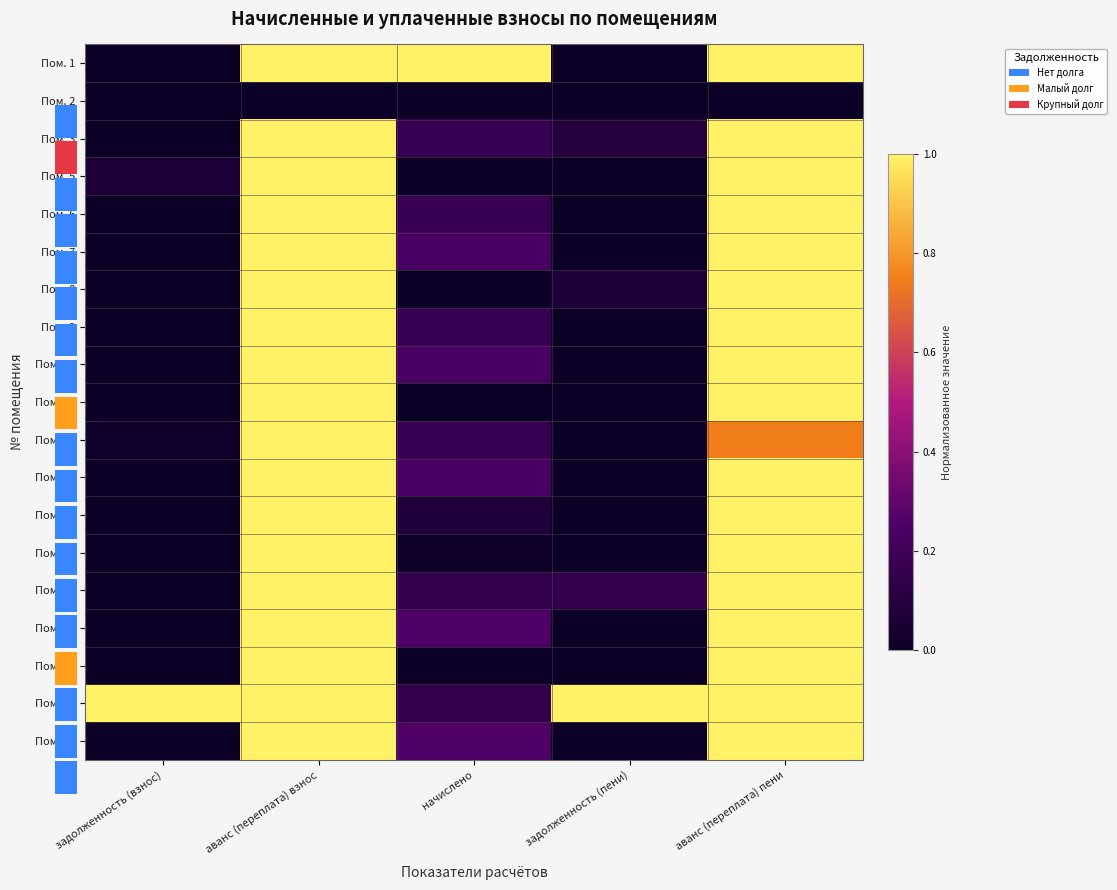

Reading right to left, extract all data points from this chart.

Пом. 1: аванс (переплата) пени=1.0	задолженность (пени)=0.0	начислено=1.0	аванс (переплата) взнос=1.0	задолженность (взнос)=0.0
Пом. 2: аванс (переплата) пени=0.0	задолженность (пени)=0.0	начислено=0.0	аванс (переплата) взнос=0.0	задолженность (взнос)=0.0
Пом. 3: аванс (переплата) пени=1.0	задолженность (пени)=0.1	начислено=0.2	аванс (переплата) взнос=1.0	задолженность (взнос)=0.0
Пом. 5: аванс (переплата) пени=1.0	задолженность (пени)=0.0	начислено=0.0	аванс (переплата) взнос=1.0	задолженность (взнос)=0.1
Пом. 6: аванс (переплата) пени=1.0	задолженность (пени)=0.0	начислено=0.2	аванс (переплата) взнос=1.0	задолженность (взнос)=0.0
Пом. 7: аванс (переплата) пени=1.0	задолженность (пени)=0.0	начислено=0.2	аванс (переплата) взнос=1.0	задолженность (взнос)=0.0
Пом. 8: аванс (переплата) пени=1.0	задолженность (пени)=0.1	начислено=0.0	аванс (переплата) взнос=1.0	задолженность (взнос)=0.0
Пом. 9: аванс (переплата) пени=1.0	задолженность (пени)=0.0	начислено=0.2	аванс (переплата) взнос=1.0	задолженность (взнос)=0.0
Пом. 10: аванс (переплата) пени=1.0	задолженность (пени)=0.0	начислено=0.2	аванс (переплата) взнос=1.0	задолженность (взнос)=0.0
Пом. 11: аванс (переплата) пени=1.0	задолженность (пени)=0.0	начислено=0.0	аванс (переплата) взнос=1.0	задолженность (взнос)=0.0
Пом. 12: аванс (переплата) пени=0.7	задолженность (пени)=0.0	начислено=0.2	аванс (переплата) взнос=1.0	задолженность (взнос)=0.0
Пом. 13: аванс (переплата) пени=1.0	задолженность (пени)=0.0	начислено=0.2	аванс (переплата) взнос=1.0	задолженность (взнос)=0.0
Пом. 14: аванс (переплата) пени=1.0	задолженность (пени)=0.0	начислено=0.1	аванс (переплата) взнос=1.0	задолженность (взнос)=0.0
Пом. 15: аванс (переплата) пени=1.0	задолженность (пени)=0.0	начислено=0.0	аванс (переплата) взнос=1.0	задолженность (взнос)=0.0
Пом. 16: аванс (переплата) пени=1.0	задолженность (пени)=0.2	начислено=0.2	аванс (переплата) взнос=1.0	задолженность (взнос)=0.0
Пом. 17: аванс (переплата) пени=1.0	задолженность (пени)=0.0	начислено=0.3	аванс (переплата) взнос=1.0	задолженность (взнос)=0.0
Пом. 18: аванс (переплата) пени=1.0	задолженность (пени)=0.0	начислено=0.0	аванс (переплата) взнос=1.0	задолженность (взнос)=0.0
Пом. 19: аванс (переплата) пени=1.0	задолженность (пени)=1.0	начислено=0.2	аванс (переплата) взнос=1.0	задолженность (взнос)=1.0
Пом. 20: аванс (переплата) пени=1.0	задолженность (пени)=0.0	начислено=0.3	аванс (переплата) взнос=1.0	задолженность (взнос)=0.0